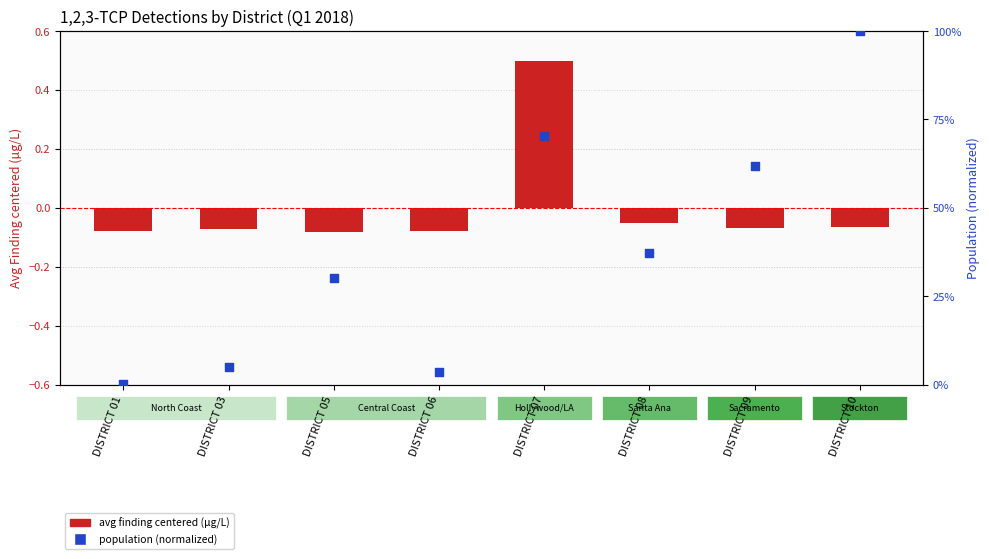

Which series reaches the minimum Y coordinate?

Avg Finding centered (µg/L)